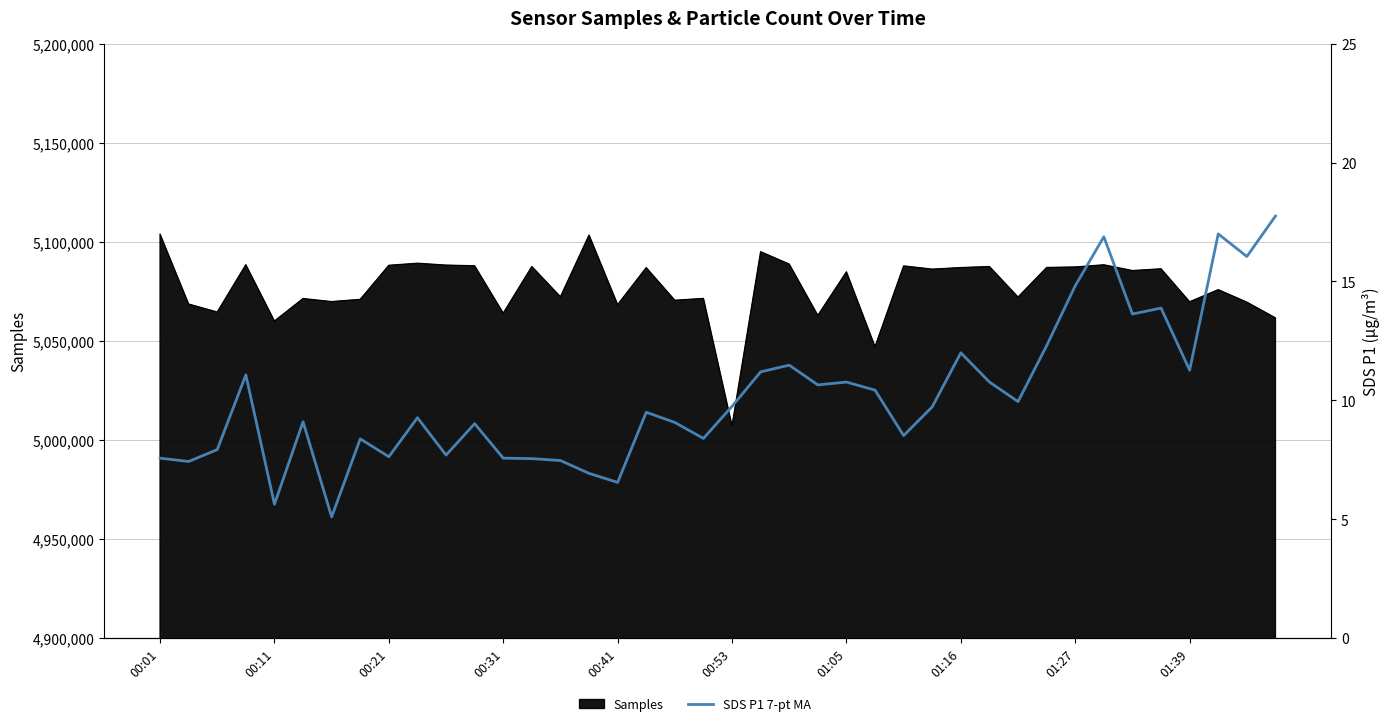

Does the chart have visible grid lines?

Yes